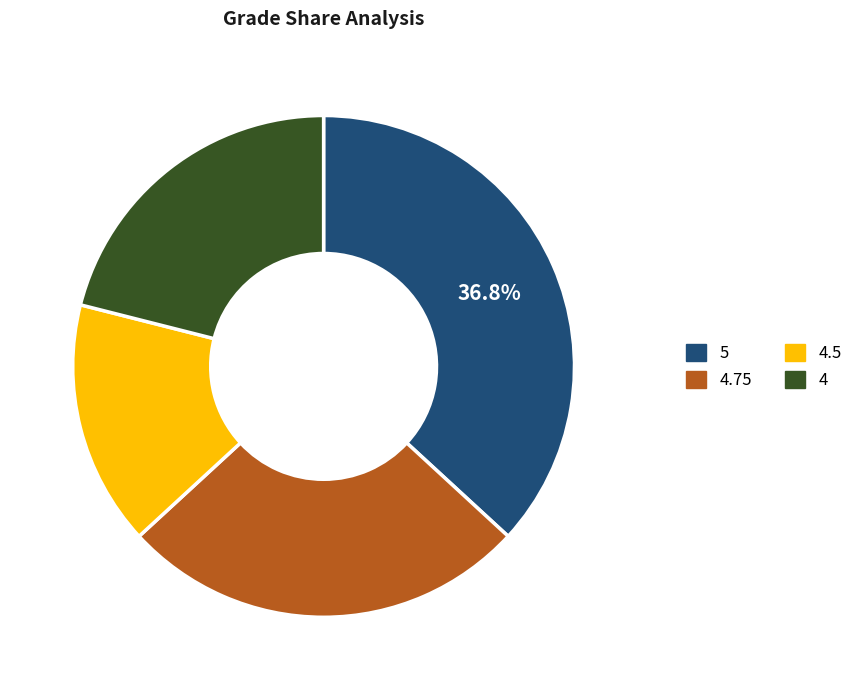

To the nearest percent, what is the difference between the largest and smallest slice percentages?

21%